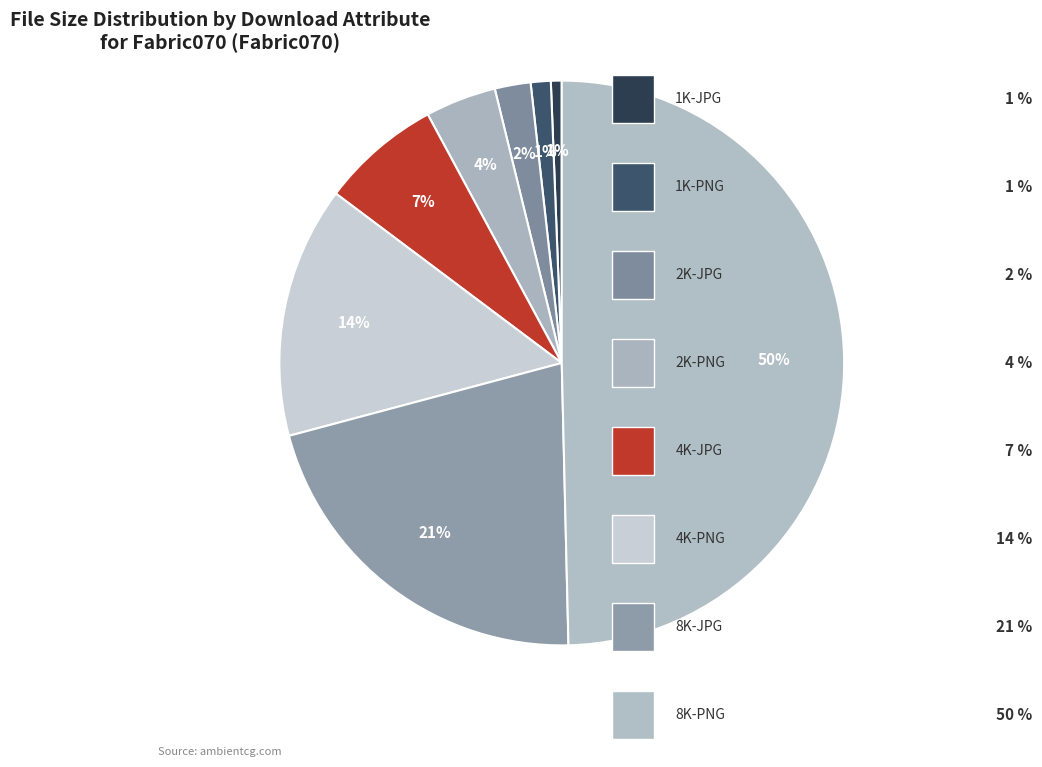

To the nearest percent, what is the difference between the largest and smallest slice percentages?

49%